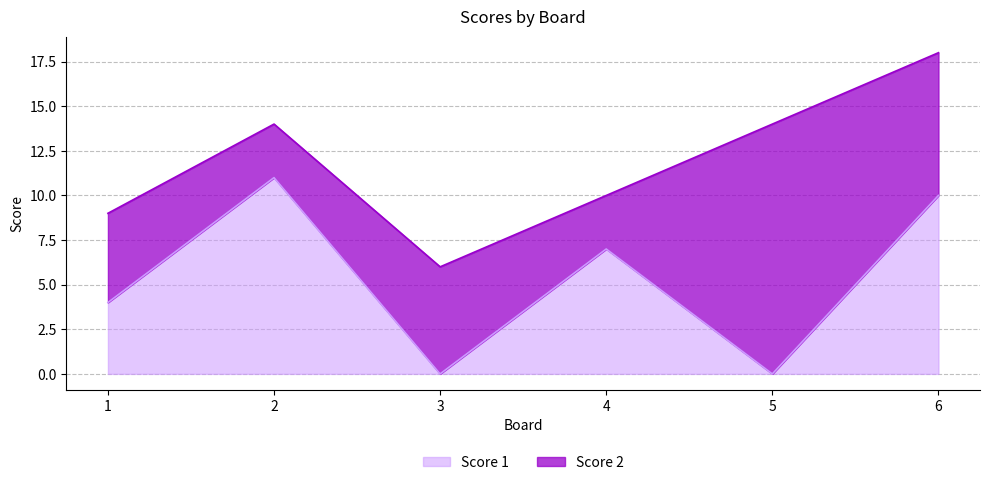

Which label corresponds to the largest value in the chart?

2